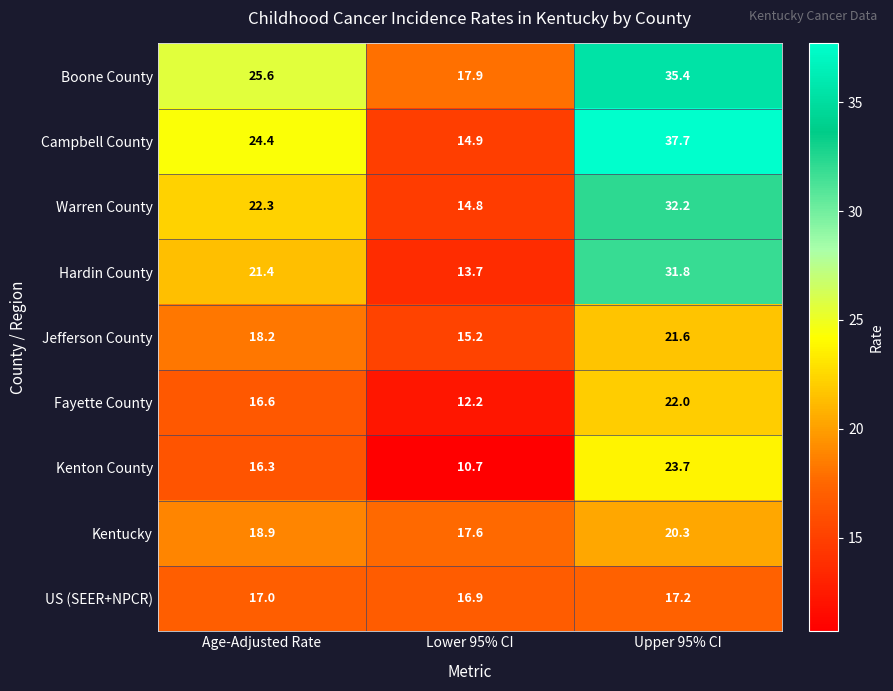

What is the sum of all Warren County values?

69.3